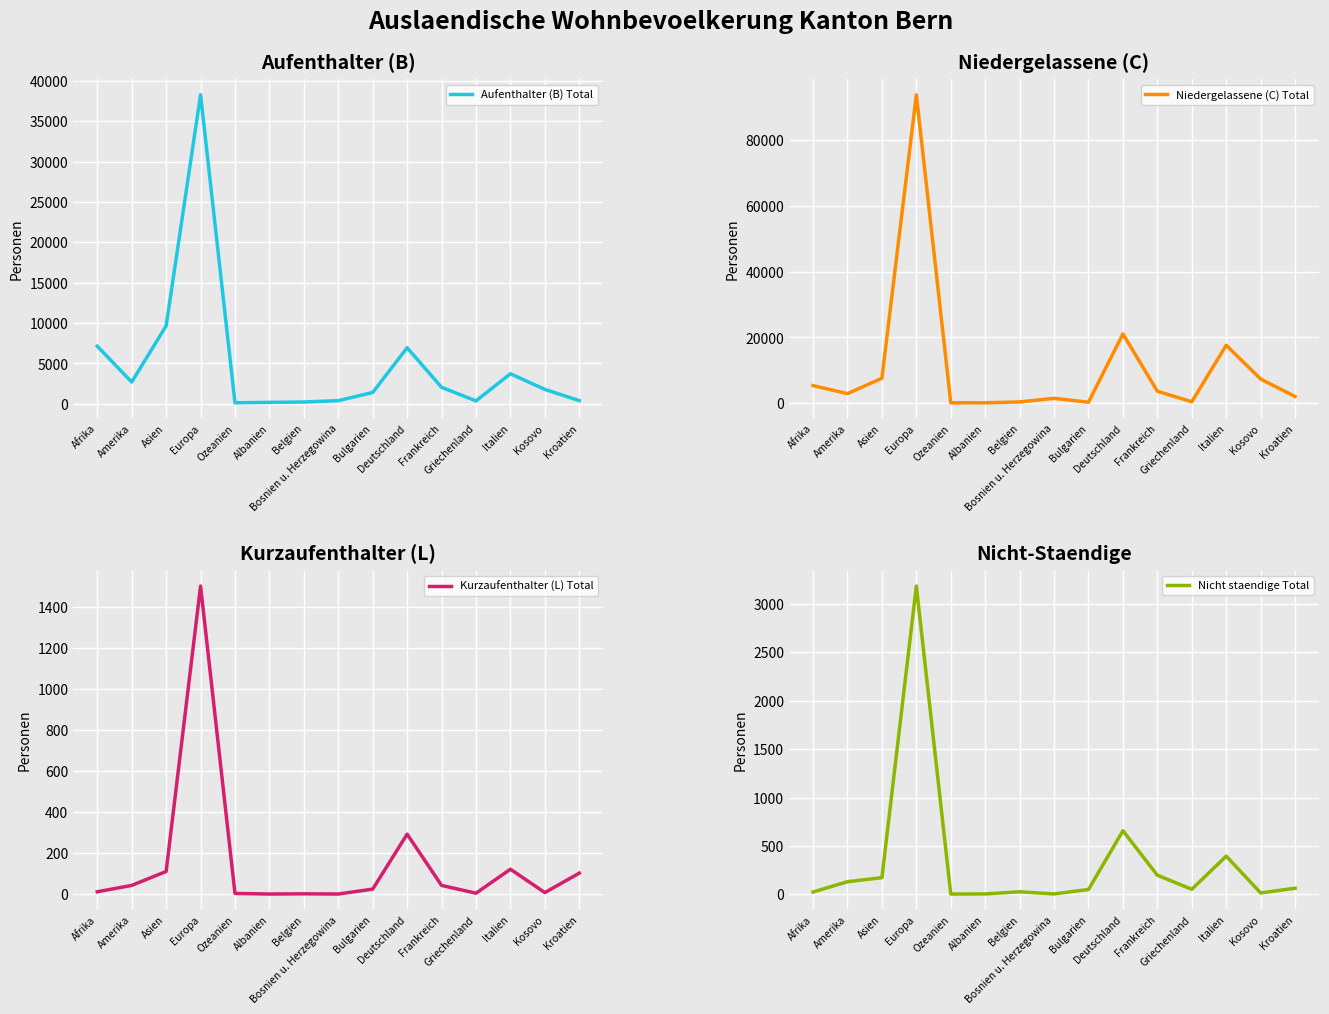

How many values in the Kurzaufenthalter (L) Total series exceed 25?

7